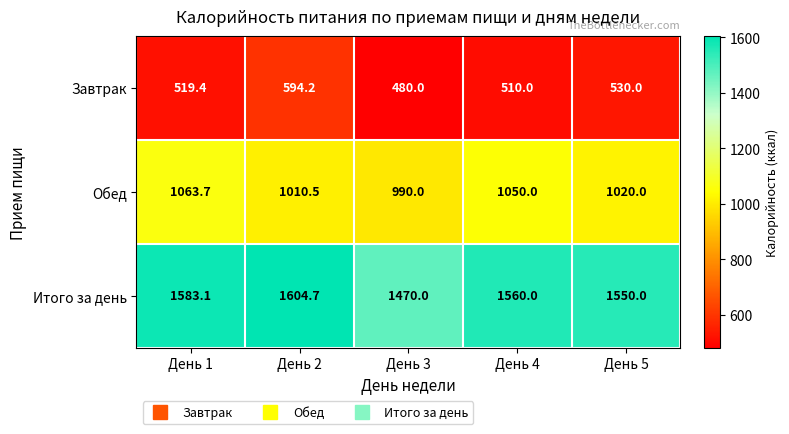

What is the total value across all series at День 5?

3100.0